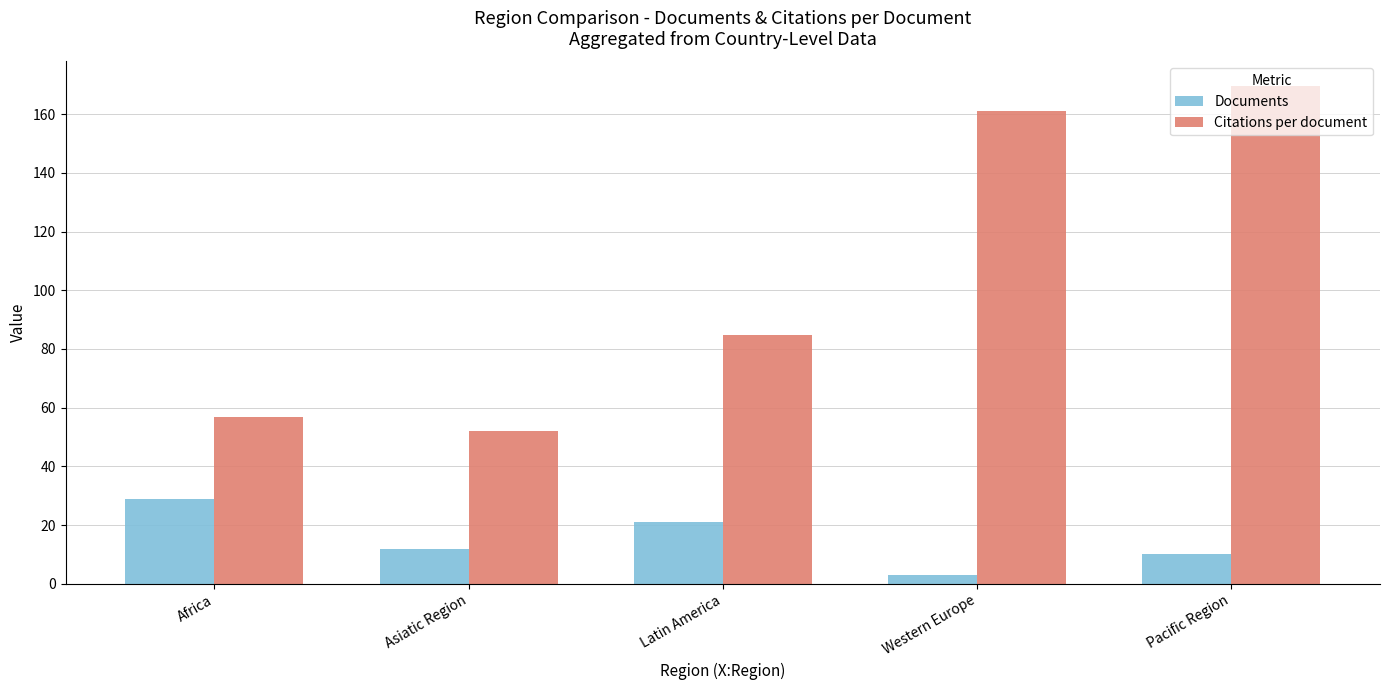

What is the difference between the Citations per document values at Africa and Pacific Region?

112.8